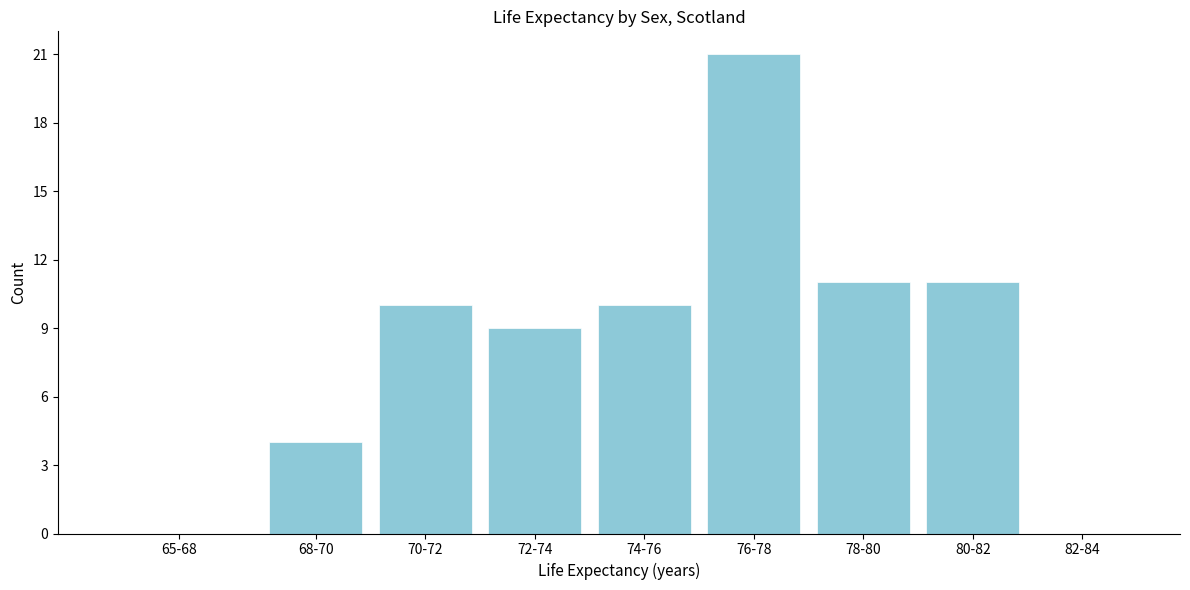

Reading left to right, transcribe all the data shown in this chart.

65-68=0	68-70=4	70-72=10	72-74=9	74-76=10	76-78=21	78-80=11	80-82=11	82-84=0